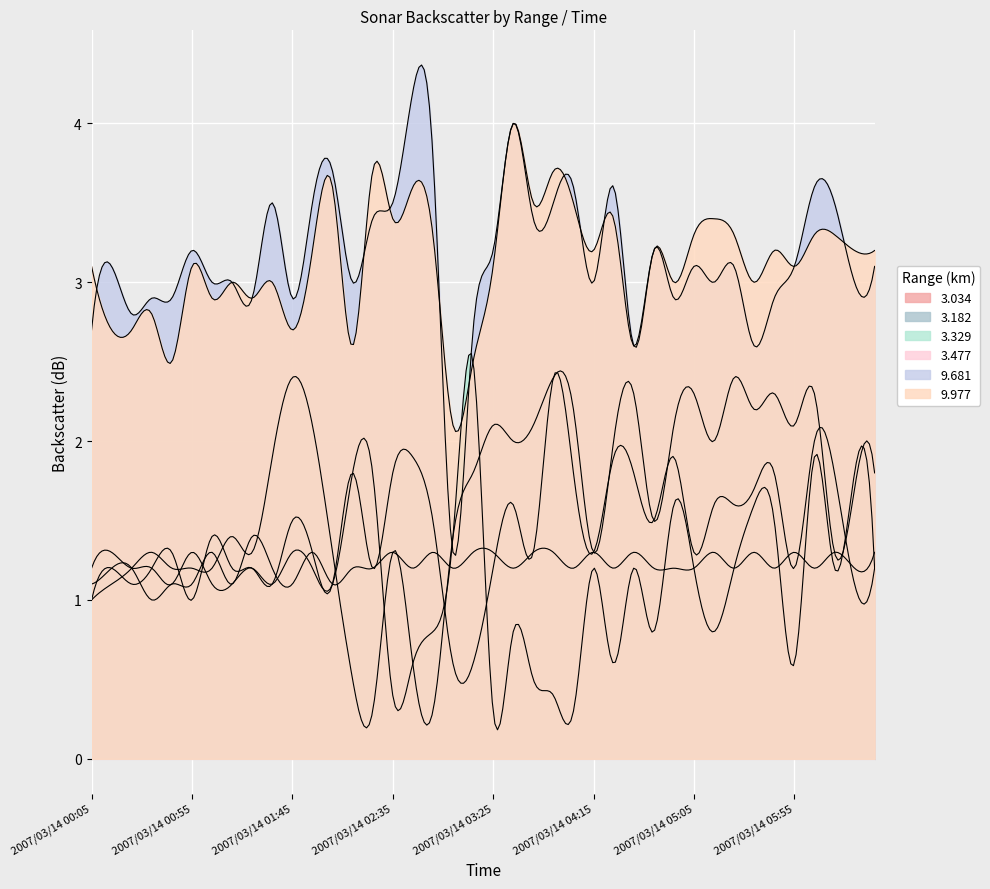

Which series has the largest total across all categories?

  9.681